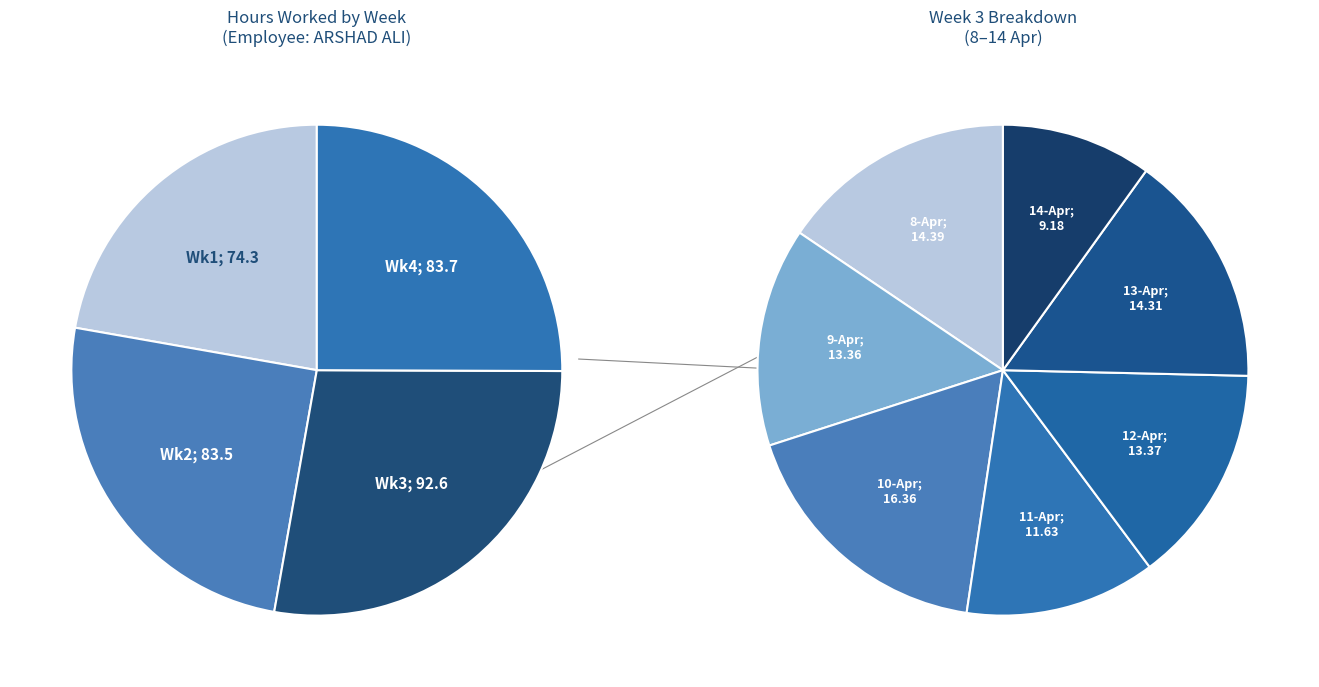

Does Fri represent more than half of the total?

No